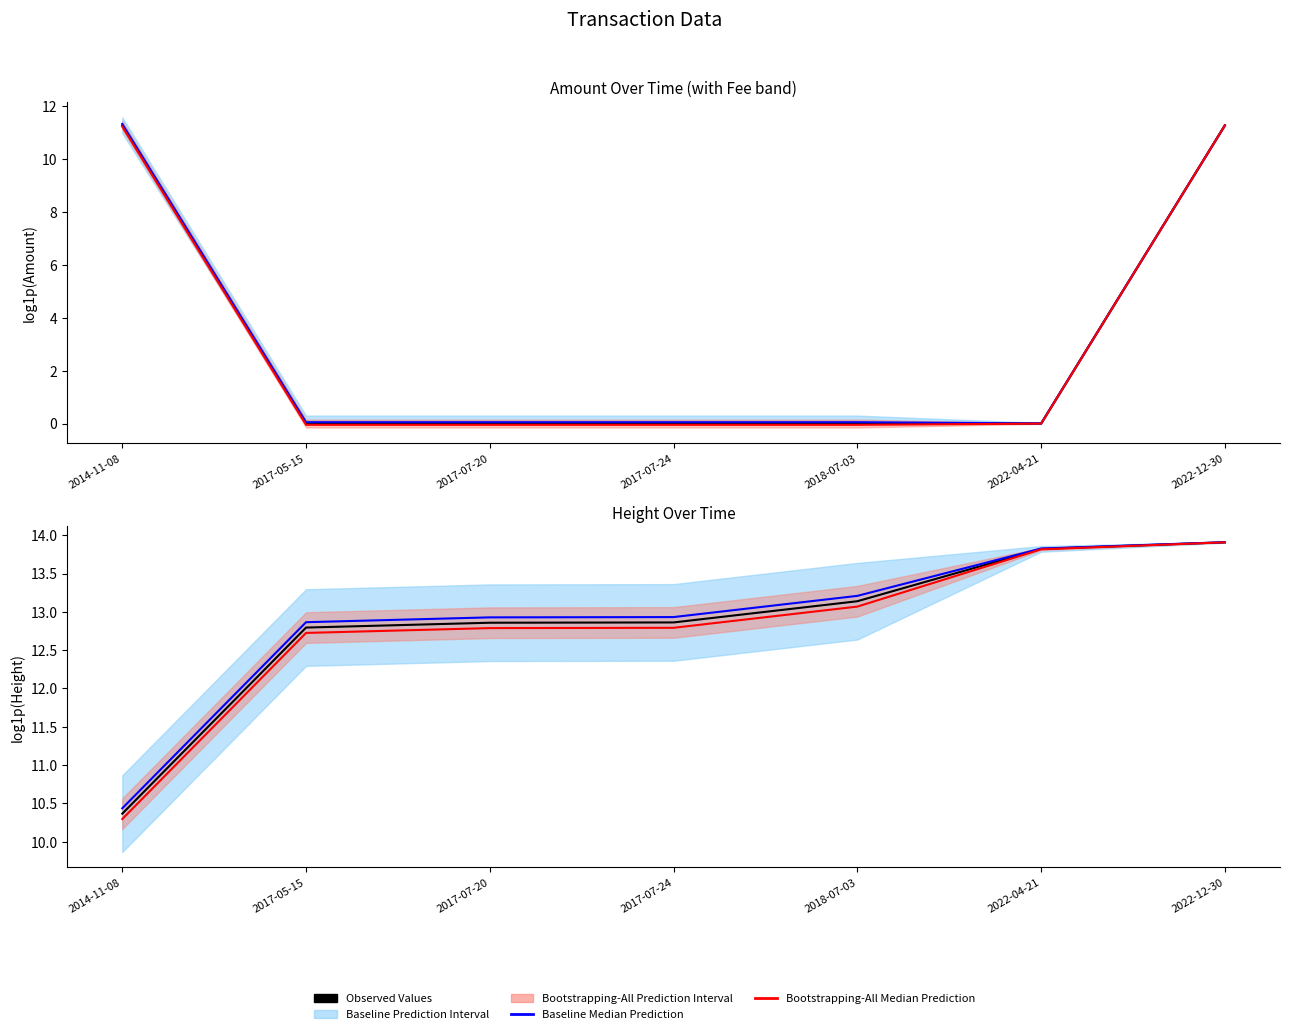

What is the greatest value displayed?

13.9